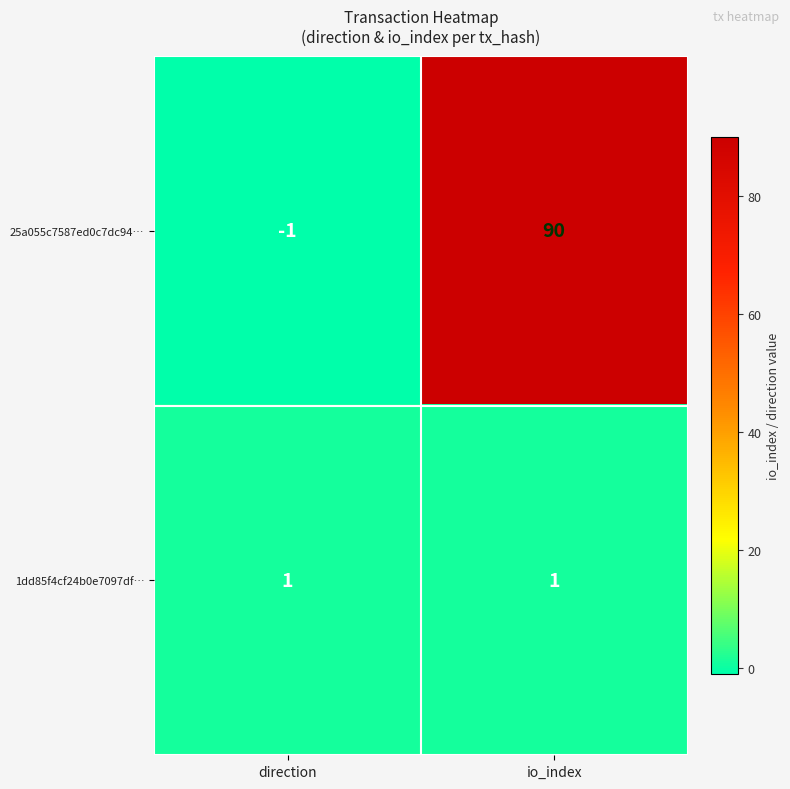

Which label corresponds to the largest value in the chart?

io_index